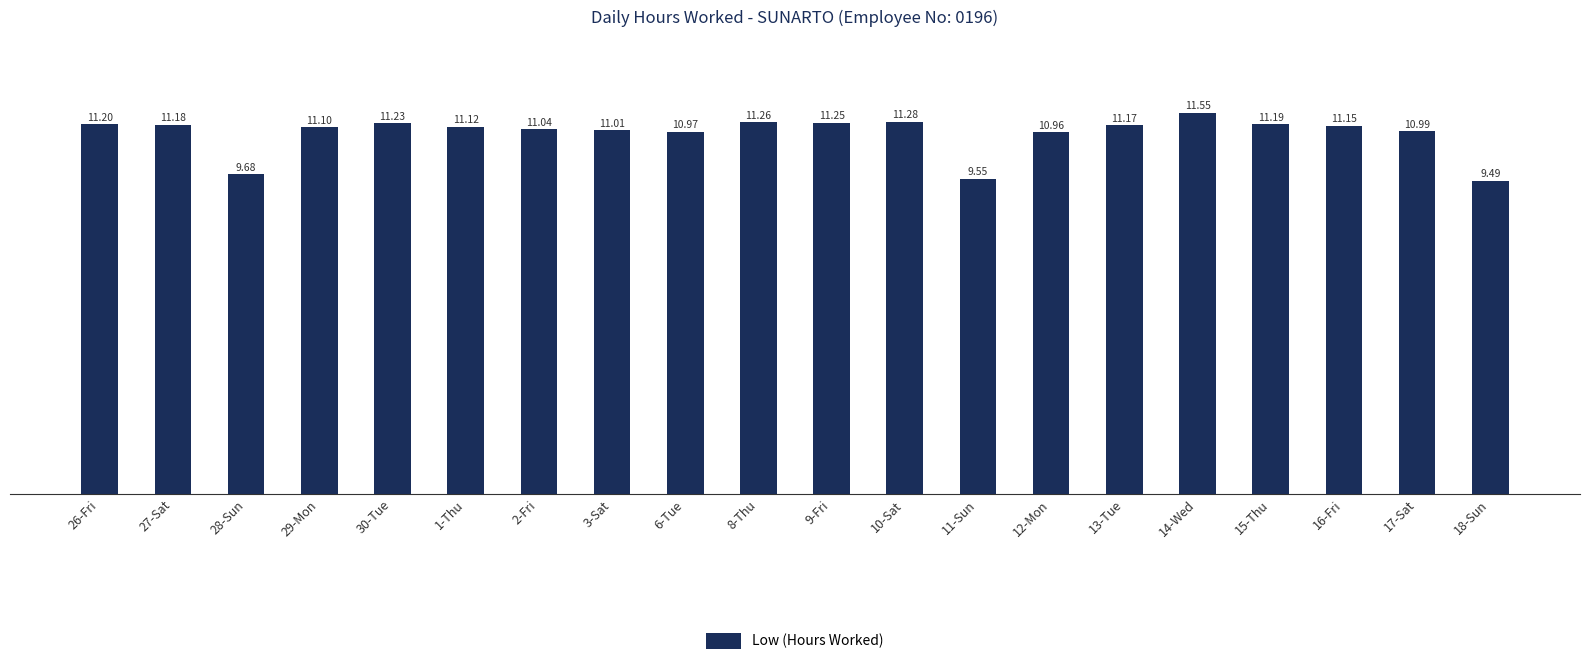

What is the label of the 18th bar from the right?

28-Sun